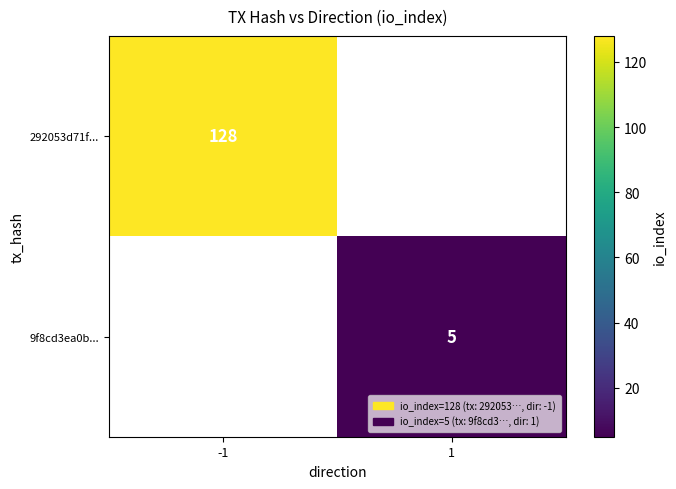

At which category does the chart reach its minimum across all series?

1